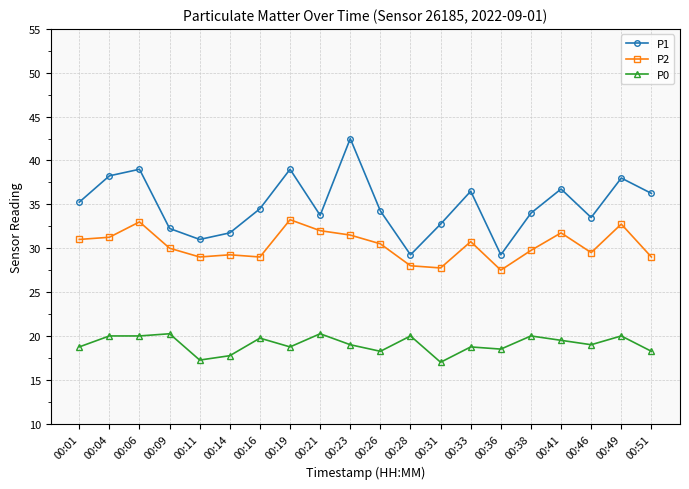

How many interior local peaks does the P1 series have?

6